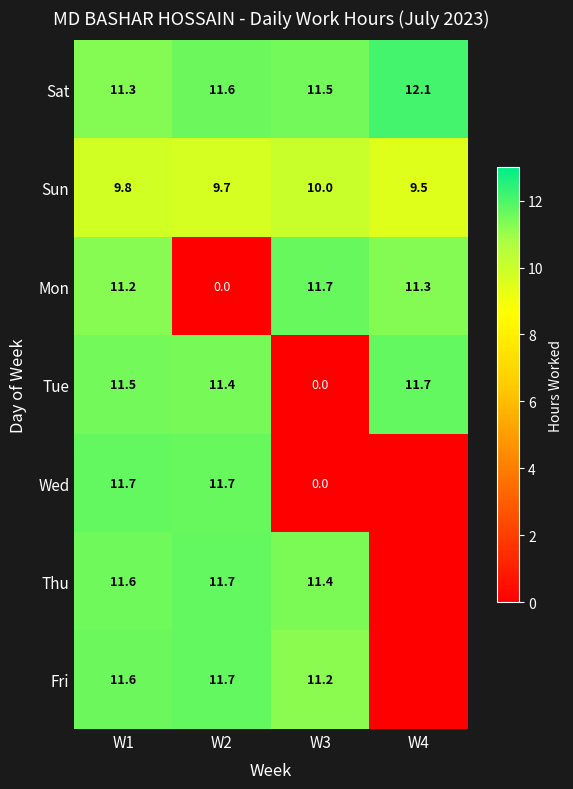

List the labels in order of Sat value, largest first.

W4, W2, W3, W1